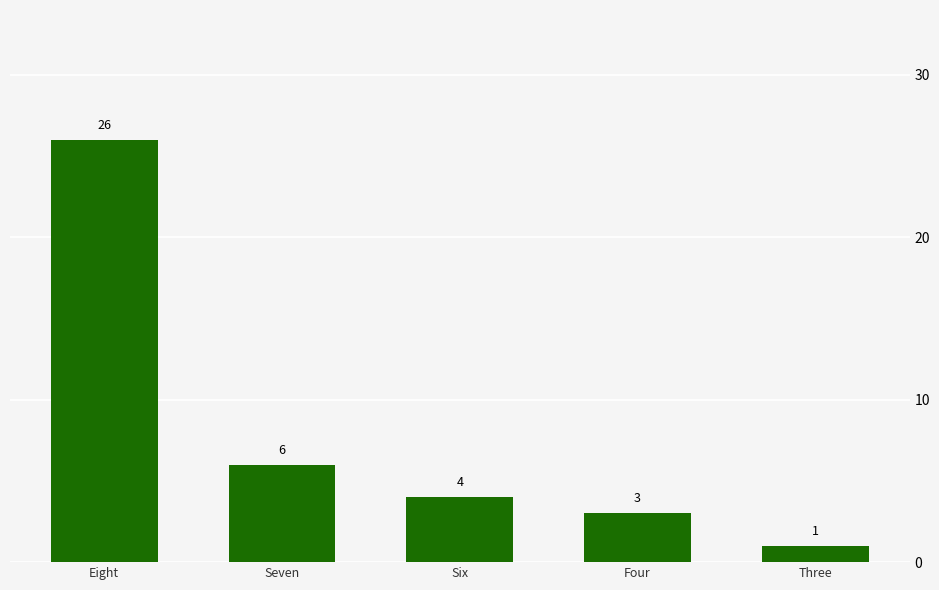

List the labels in order of value, smallest first.

Three, Four, Six, Seven, Eight